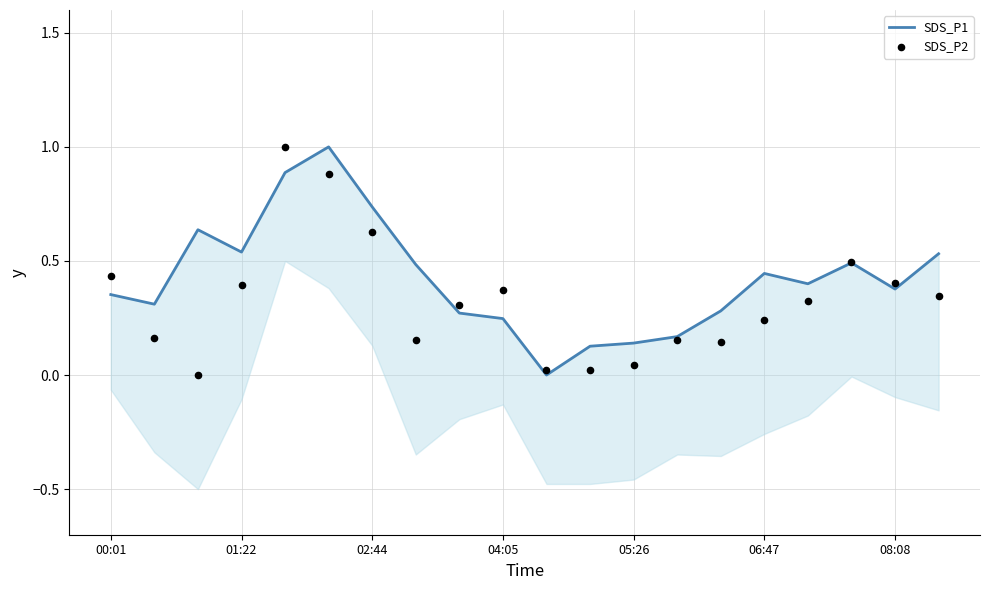

At how many categories does at least one series exceed 0?

20